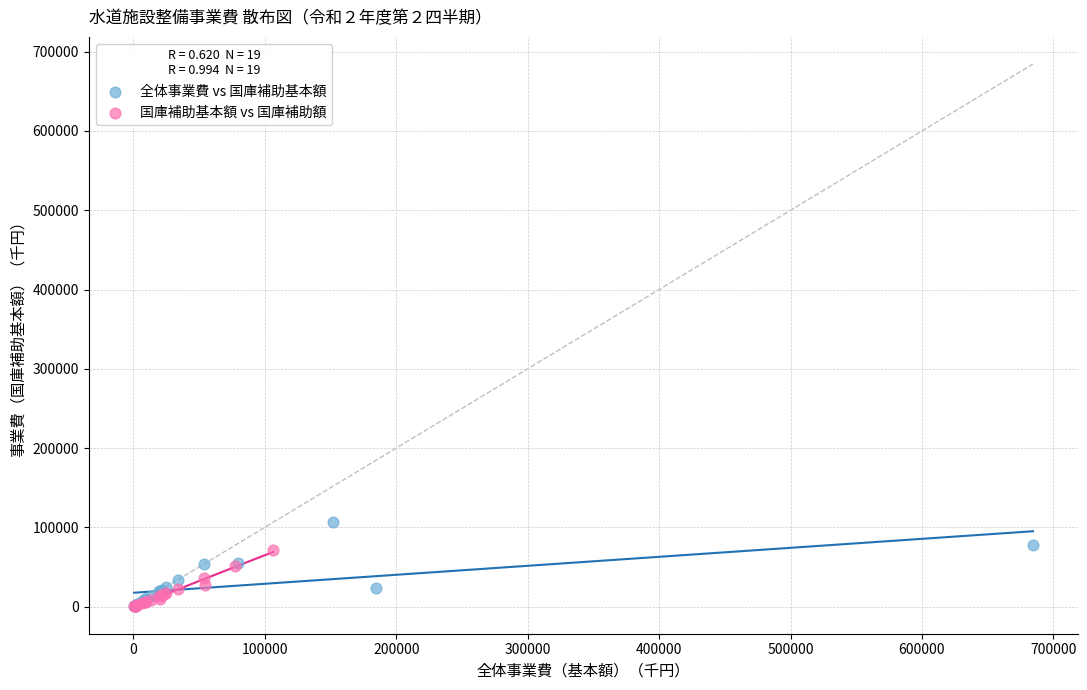

Which series contains the highest Y value?

全体事業費 vs 国庫補助基本額